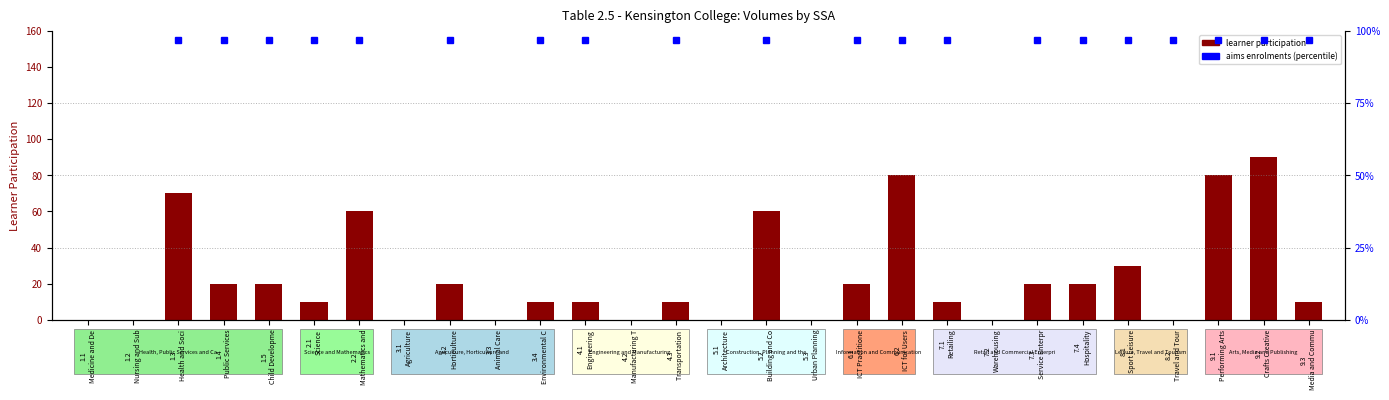

At which label is the value closest to 45?

2.2
Mathematics and